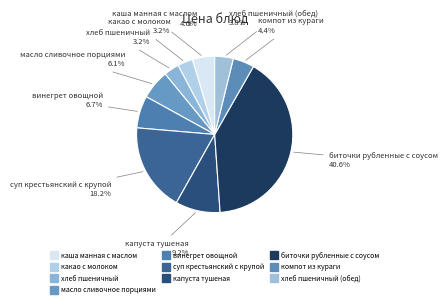

How many segments does this pie chart have?

10